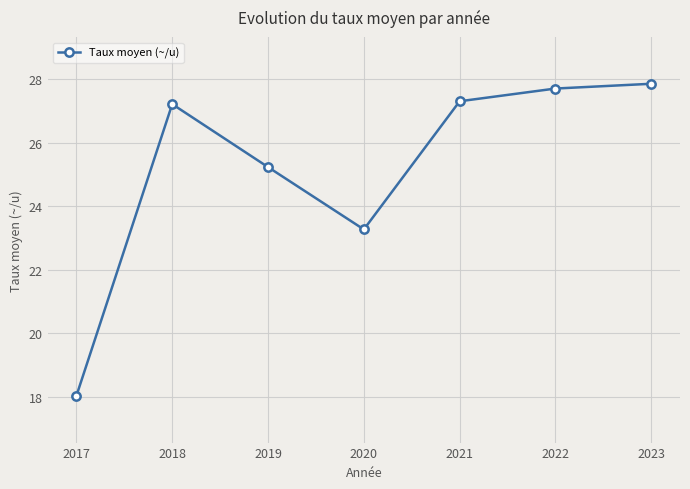

What is the difference between the second highest and second lowest values?

4.4